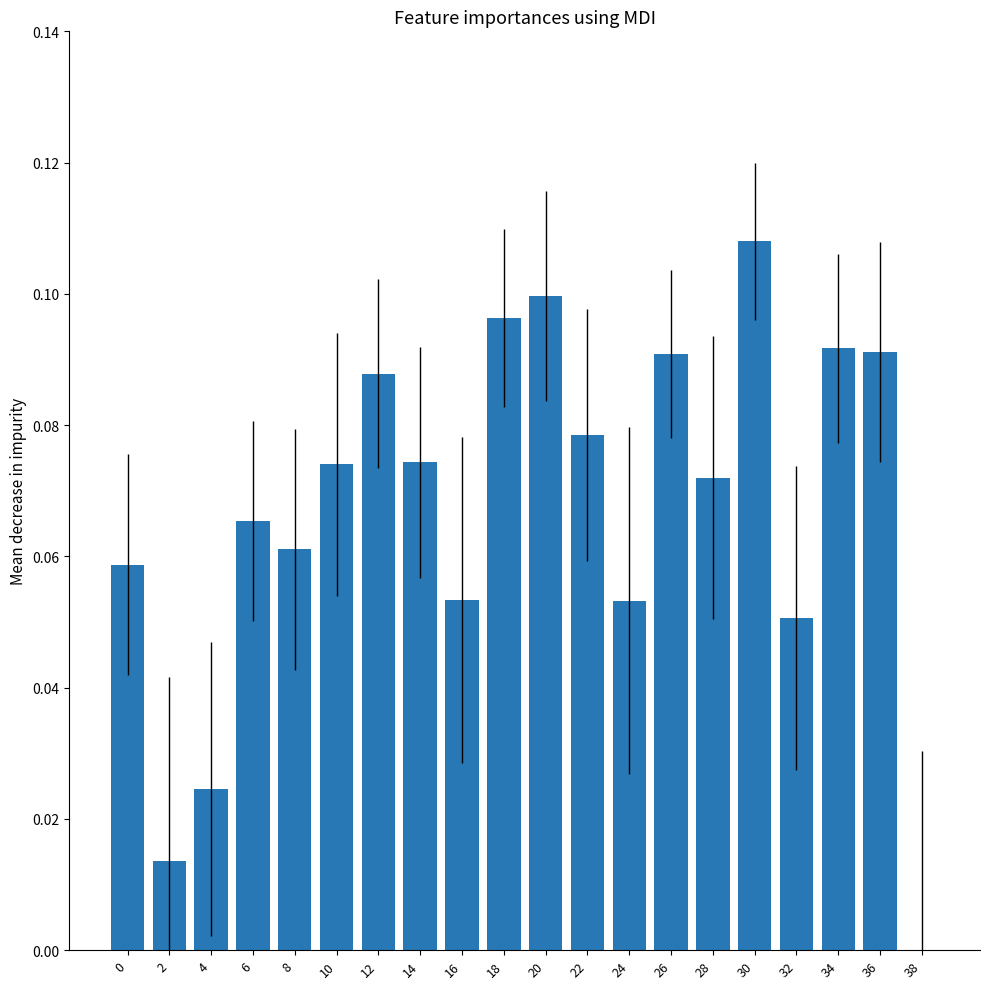

Which label corresponds to the largest value in the chart?

30